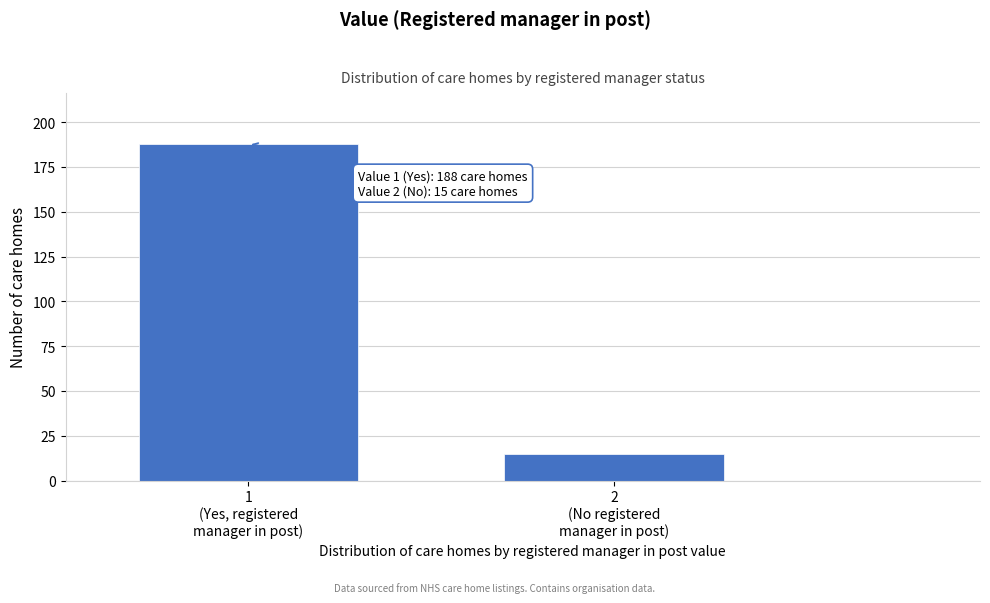

Reading left to right, transcribe all the data shown in this chart.

188	15